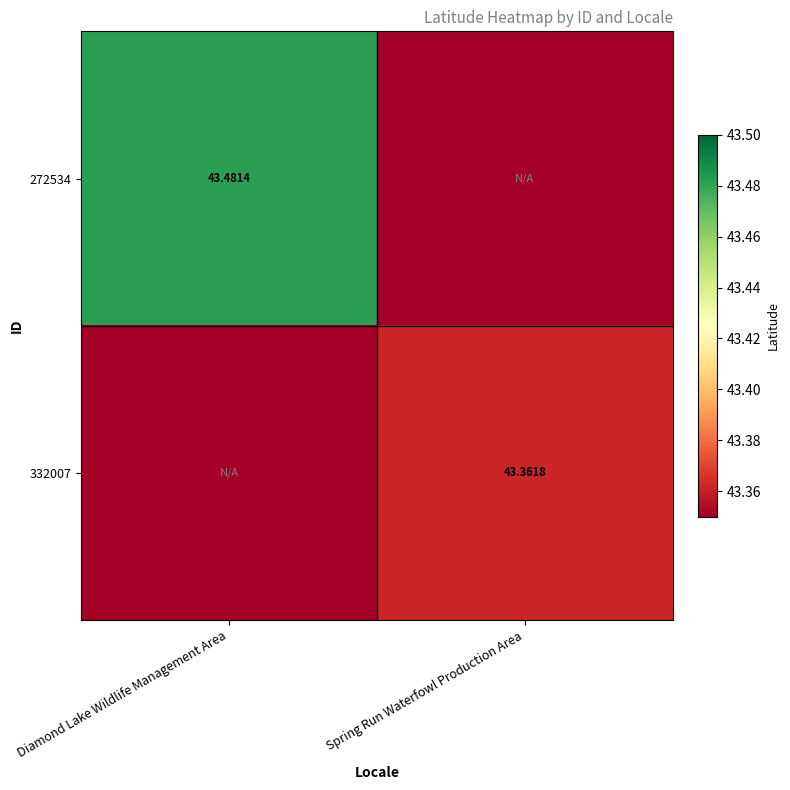

How many data points does each series have?

2